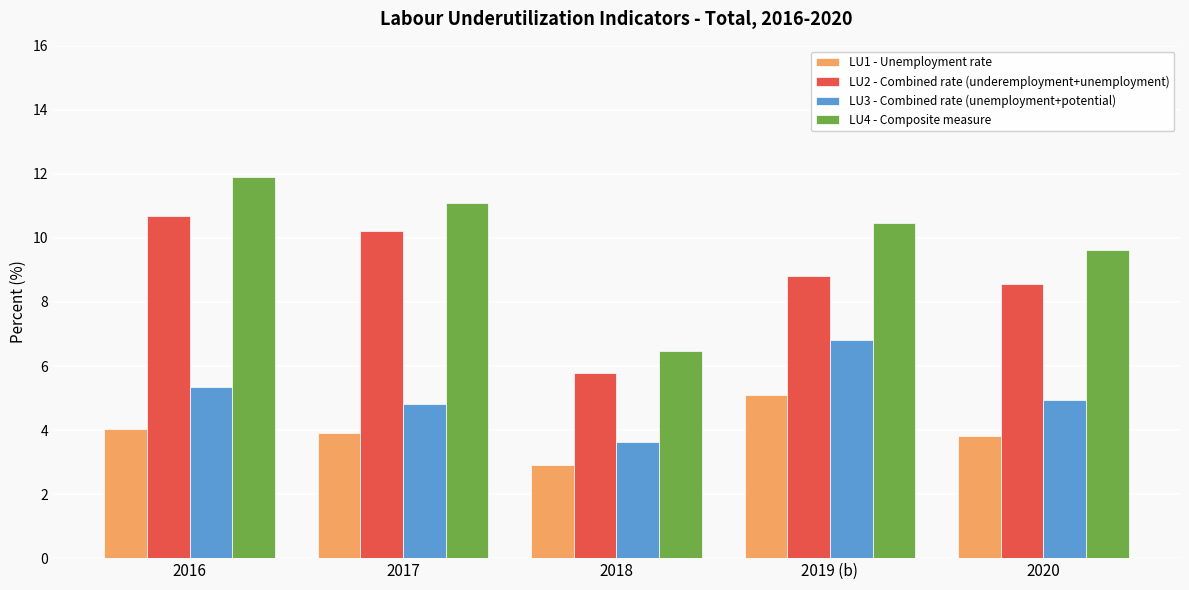

At which label does LU4 - Composite measure first exceed 10?

2016